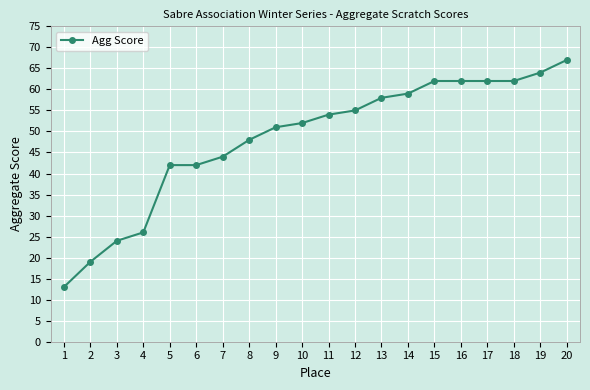

What is the difference between the maximum and minimum values?

54